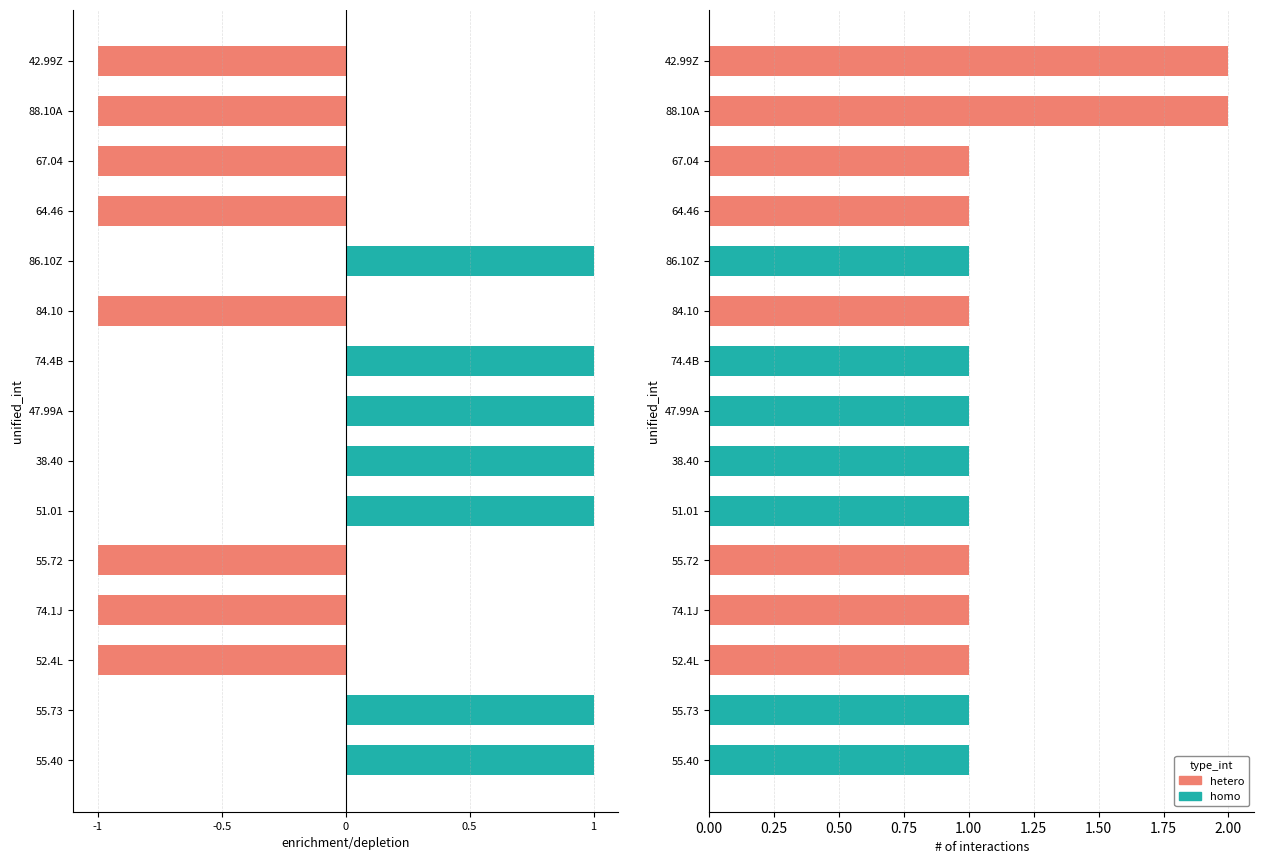

At how many categories does at least one series exceed 0?

15